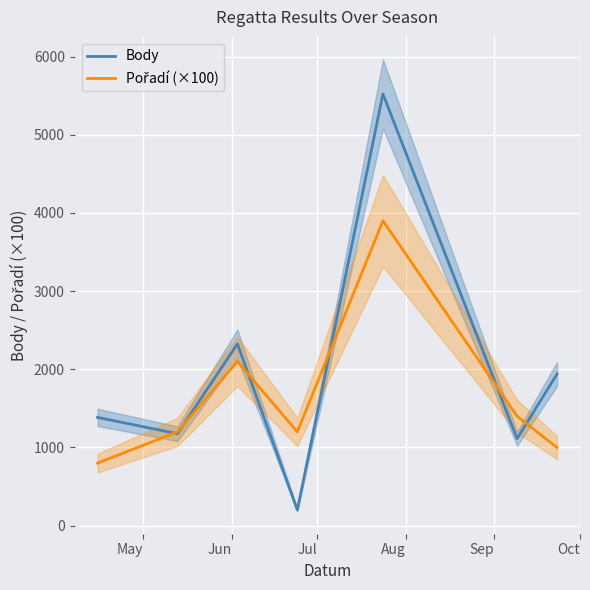

In Pořadí (×100), how many points are higher than both neighbors (excluding endpoints)?

2